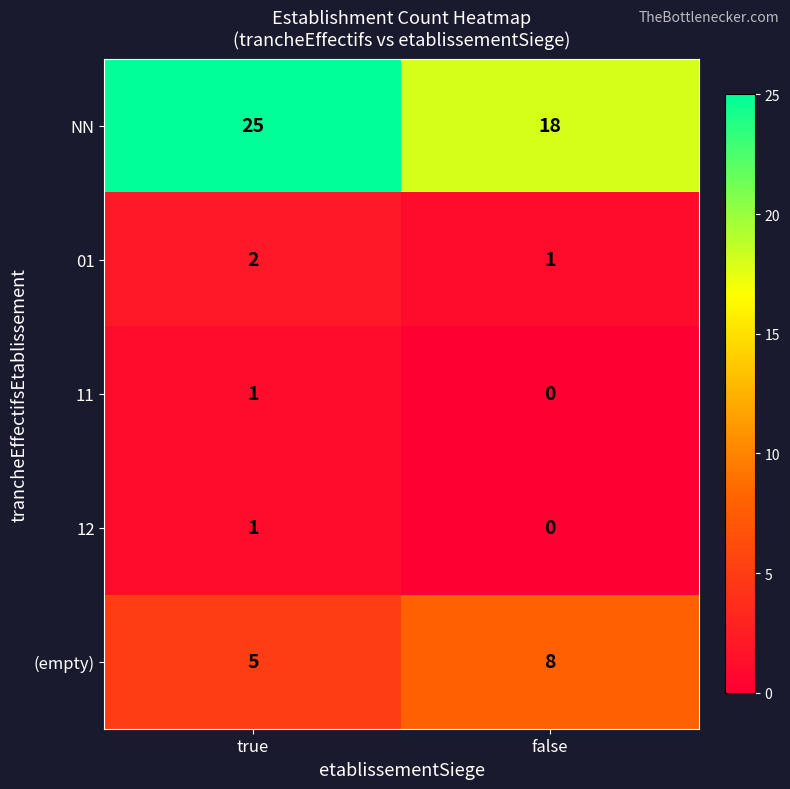

Rank the categories by 01 value from lowest to highest.

false, true